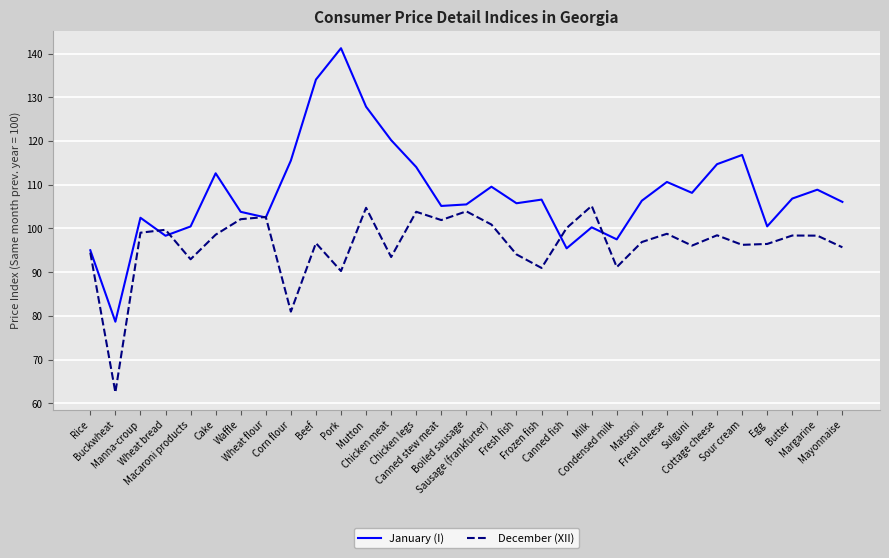

How many lines are shown in the chart?

2